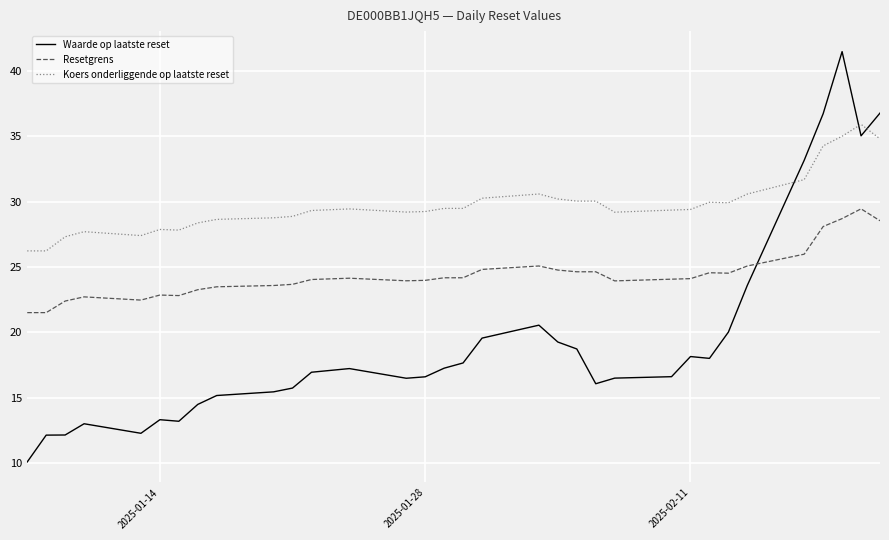

How many lines are shown in the chart?

3